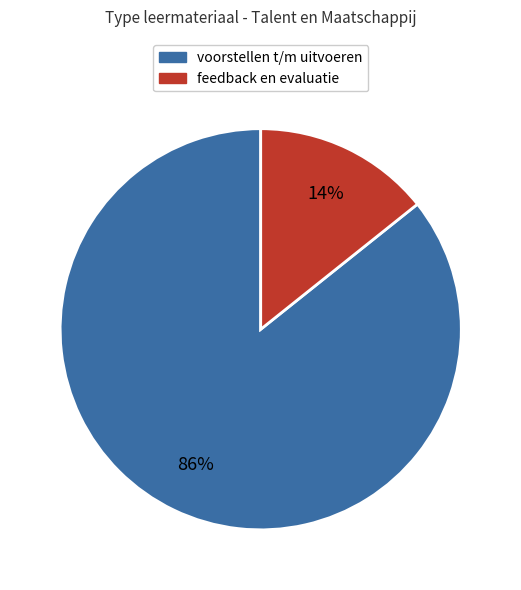

Does any single category account for the majority?

Yes